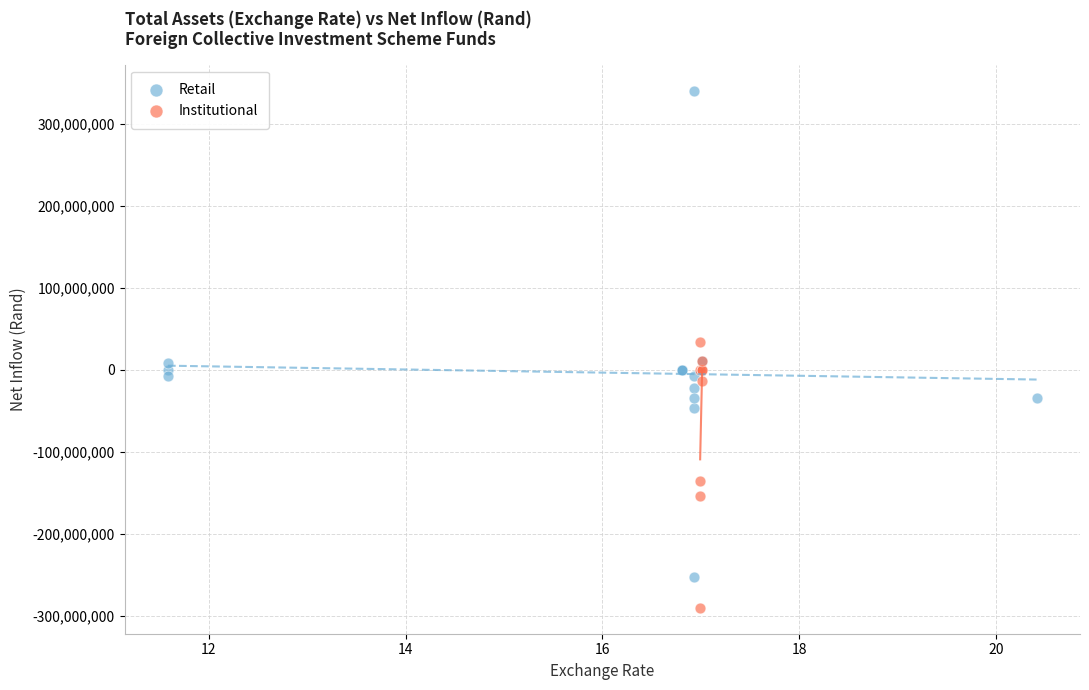

Which series contains the highest Y value?

Retail